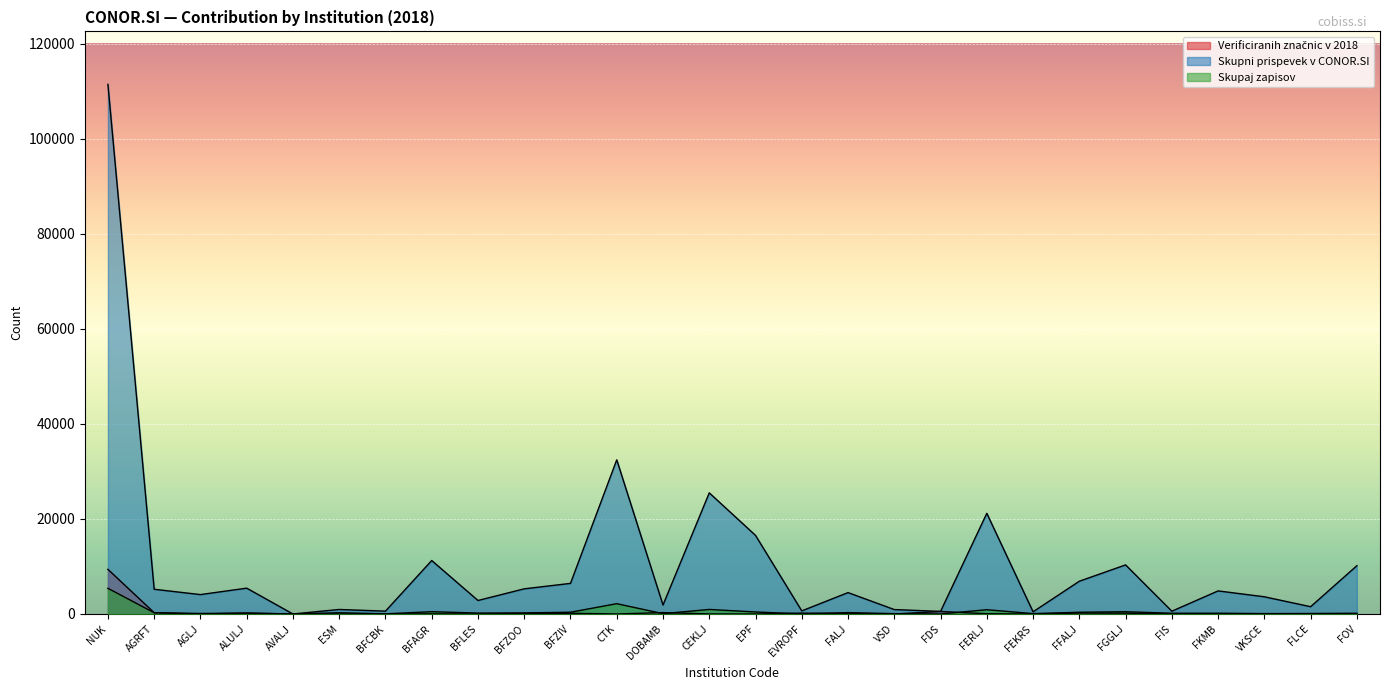

What is the total value across all series at FALJ?

4865